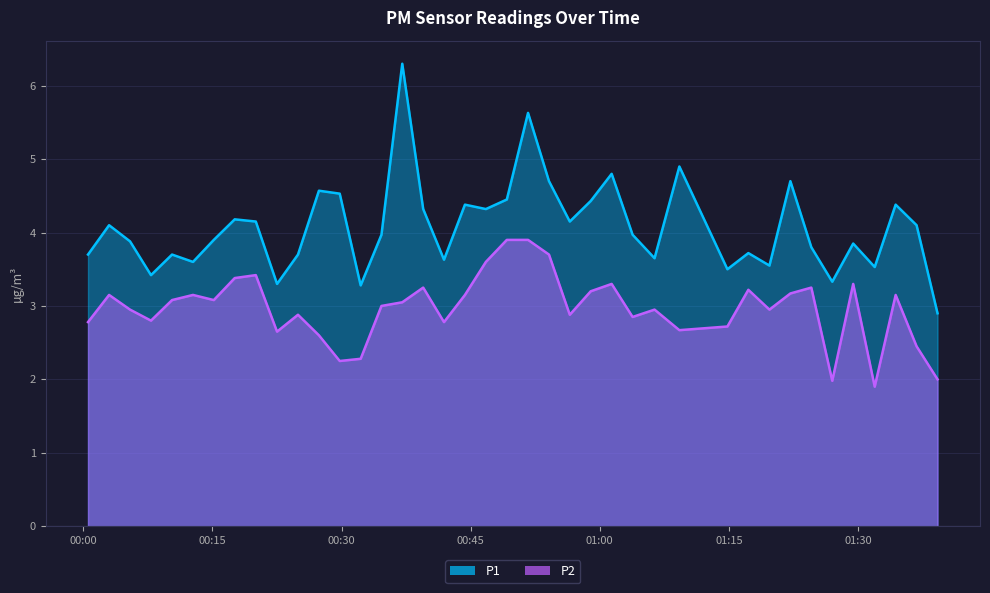

What is the value of the P1 point at the 23rd from the left?

4.7